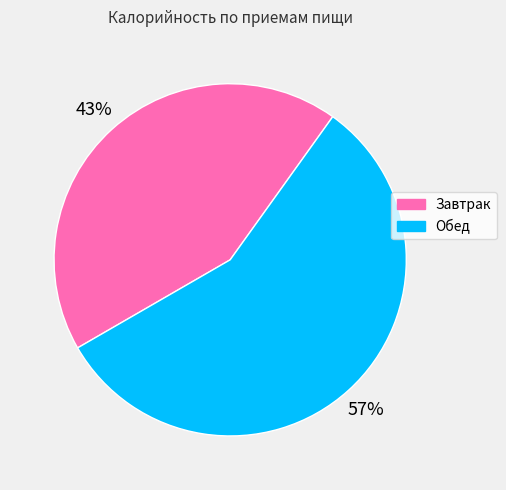

To the nearest percent, what is the difference between the largest and smallest slice percentages?

14%